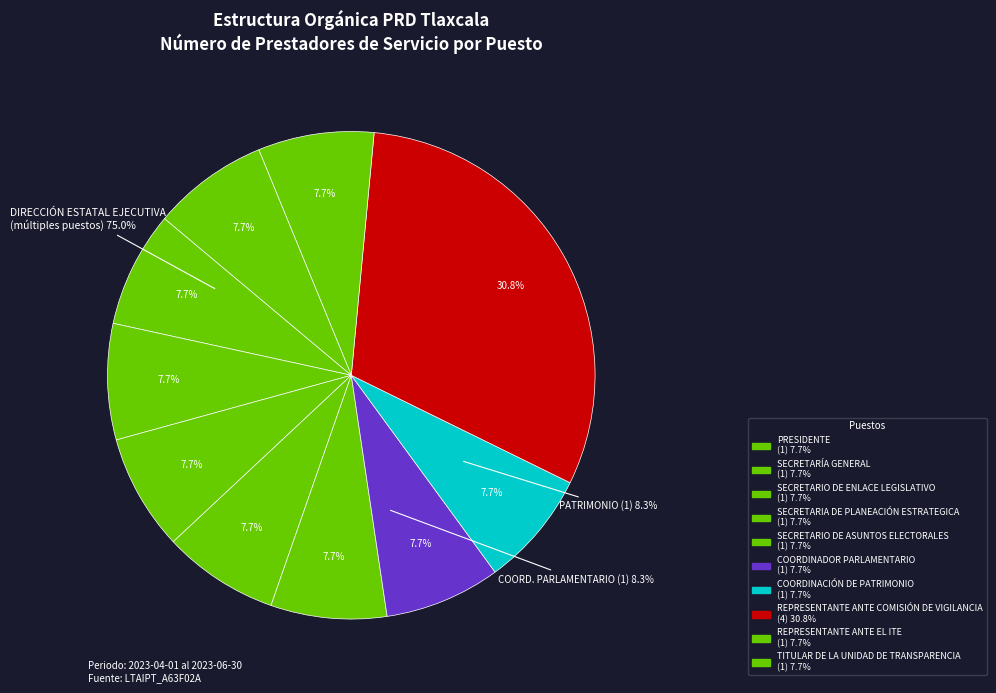

Approximately how many times larger is the value at REPRESENTANTE ANTE EL ITE compared to SECRETARIO DE ENLACE LEGISLATIVO?

1.0